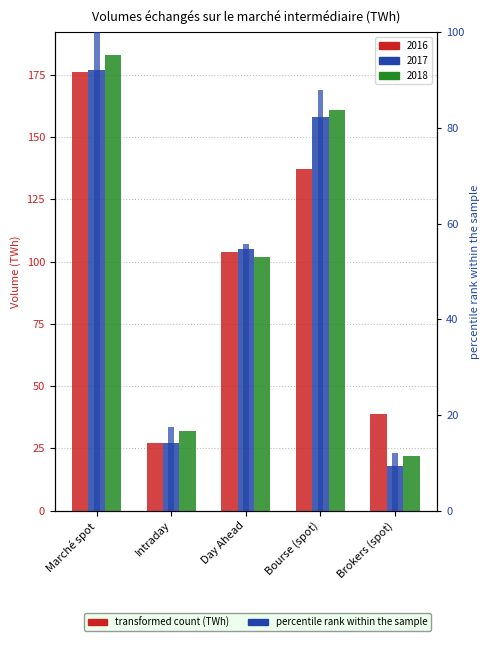

What is the sum of all 2018 values?

500